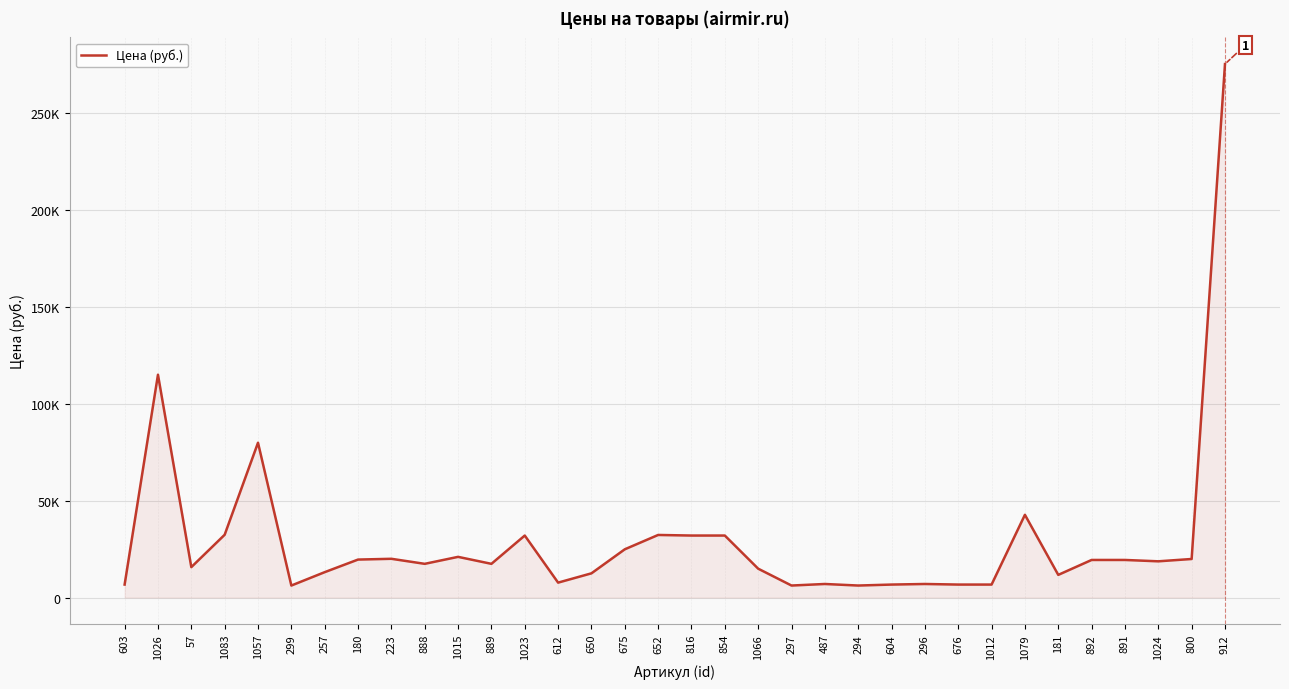

Is it true that the value at 892 is 19400?

True